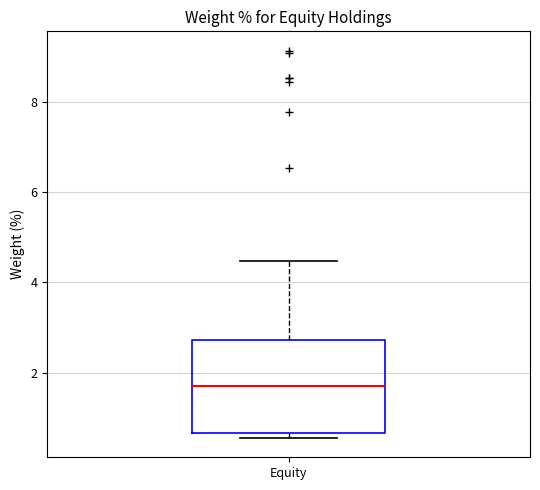

Read this box plot against the y-axis: the position of the median line, the range covered by the box, and the ends of both whiskers. The values are not printed on the chart, so give them approximately, as read against the axis.

median 1.8, box 0.6 to 2.8, whiskers 0.6 (just below the box's lower edge) to 4.4